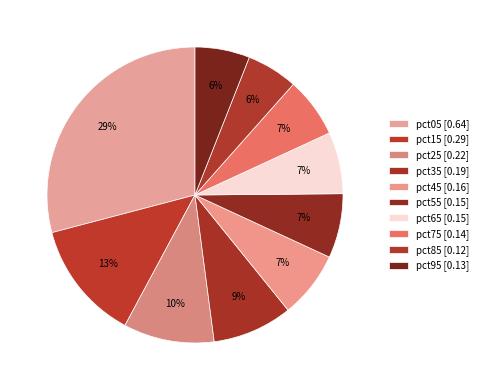

How many slices are in this pie chart?

10